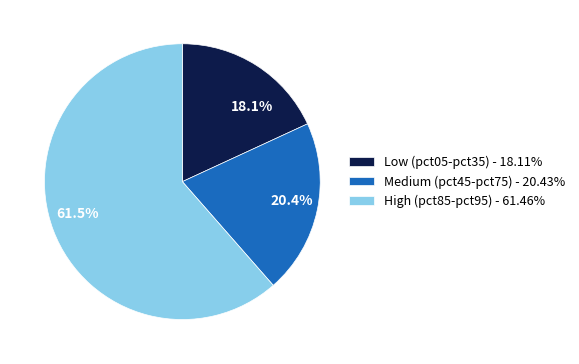

Which has a higher value, 61.5% or 20.4%?

61.5%